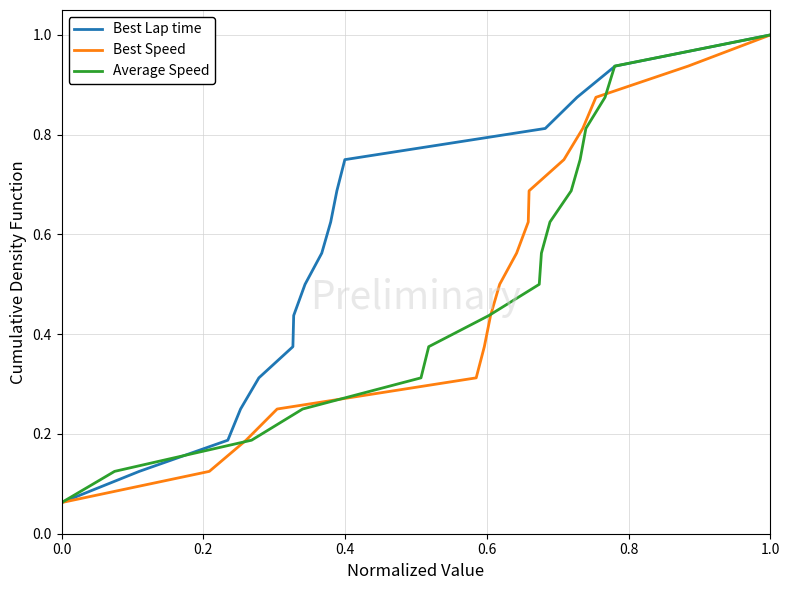

Which category has the highest value in the Best Lap time series?

1.0